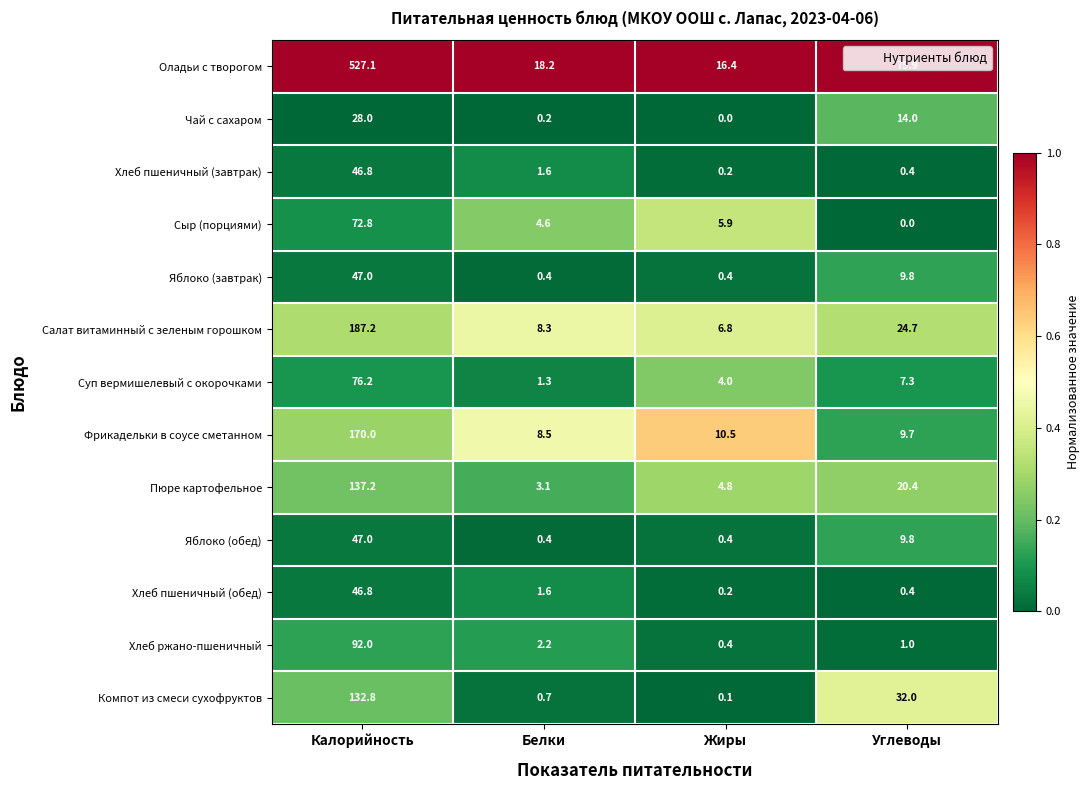

At which label does Оладьи с творогом first exceed 75?

Калорийность